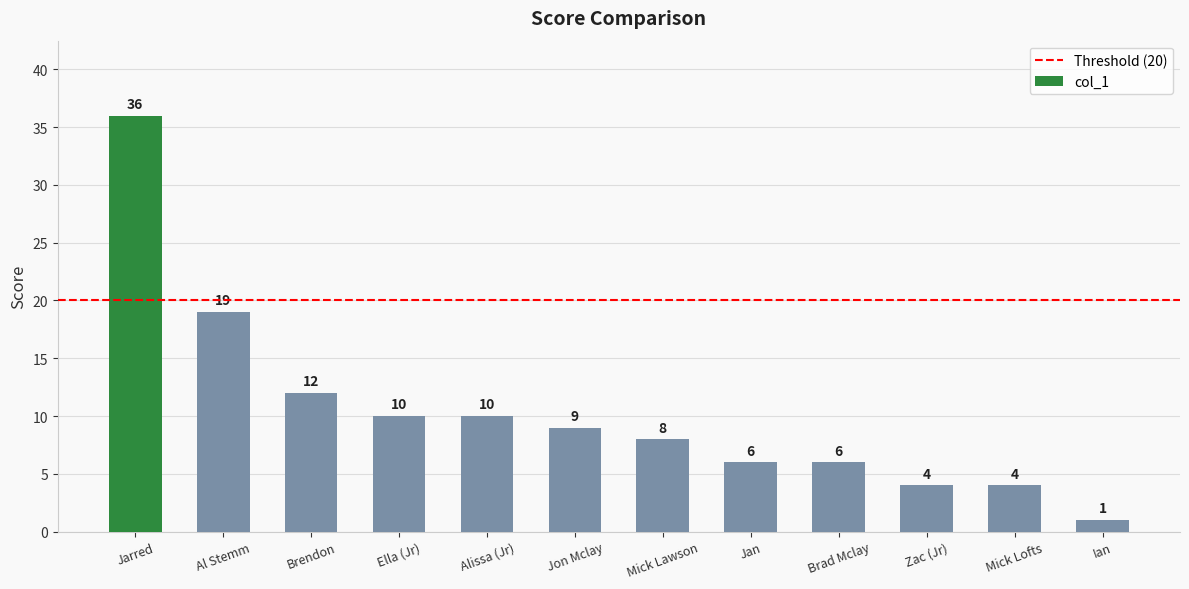

How many categories are shown in the chart?

12